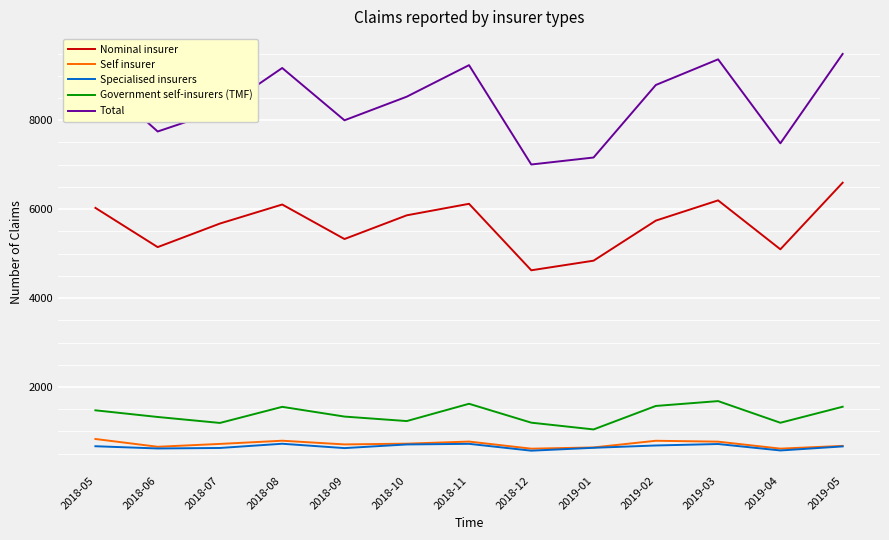

Which series has the largest range (max minus min)?

Total